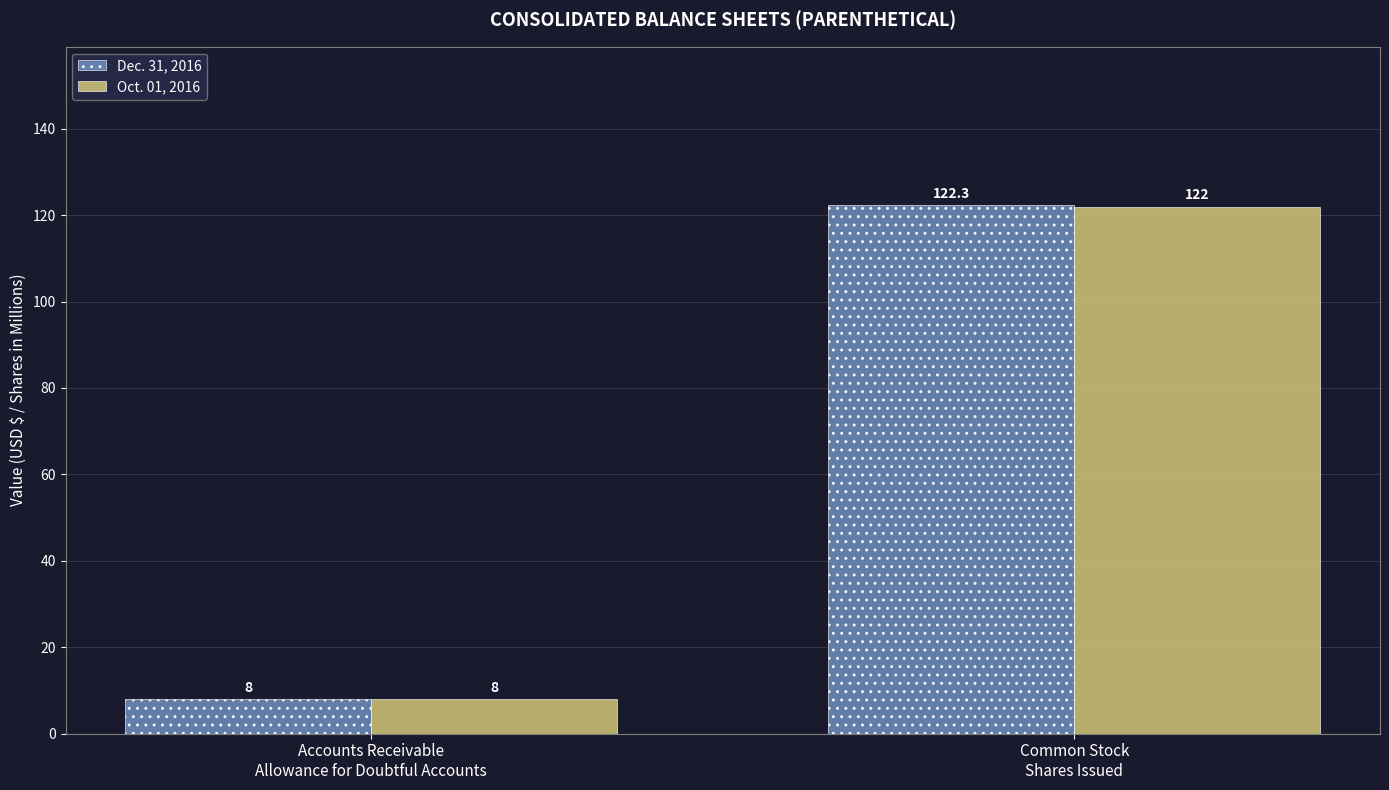

How many groups of bars are there?

2